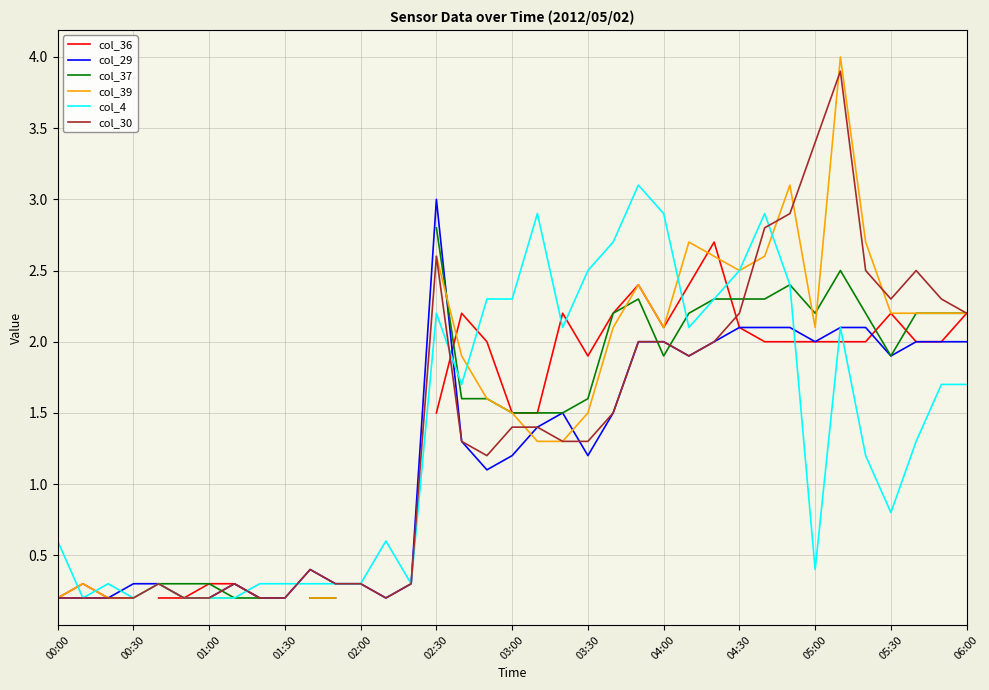

What is the highest value of the col_29 series?

3.0